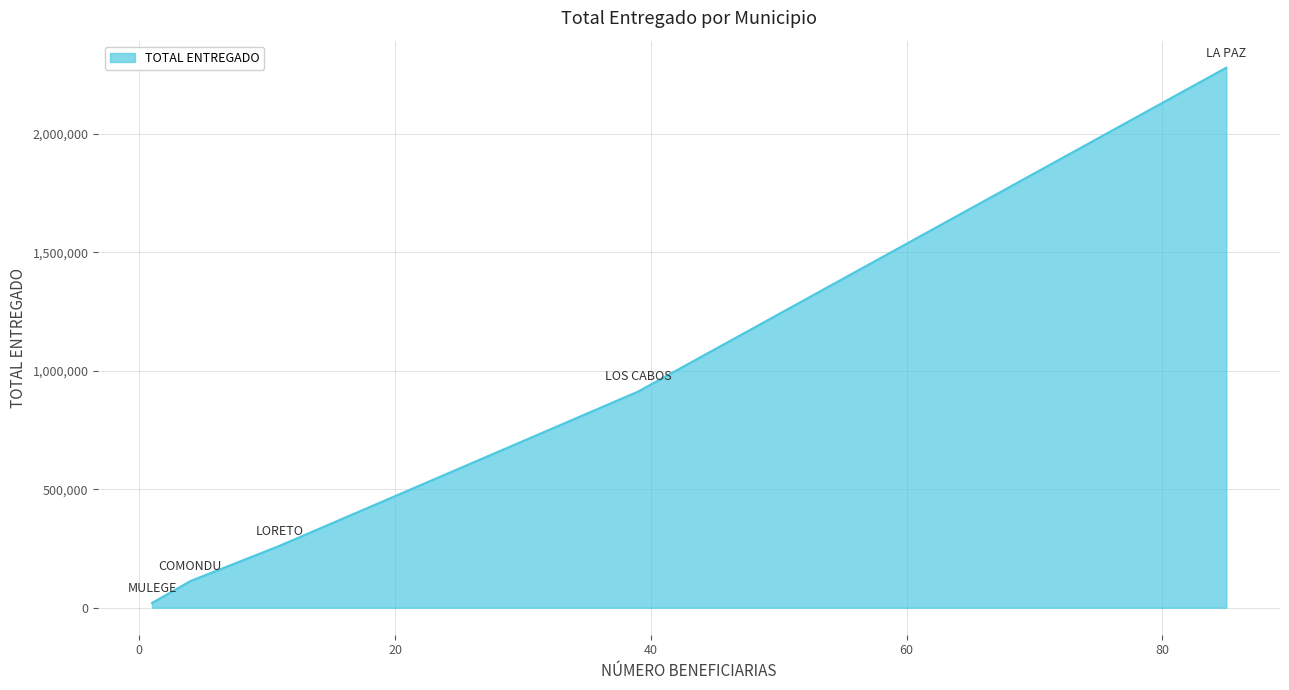

What is the average value?

717069